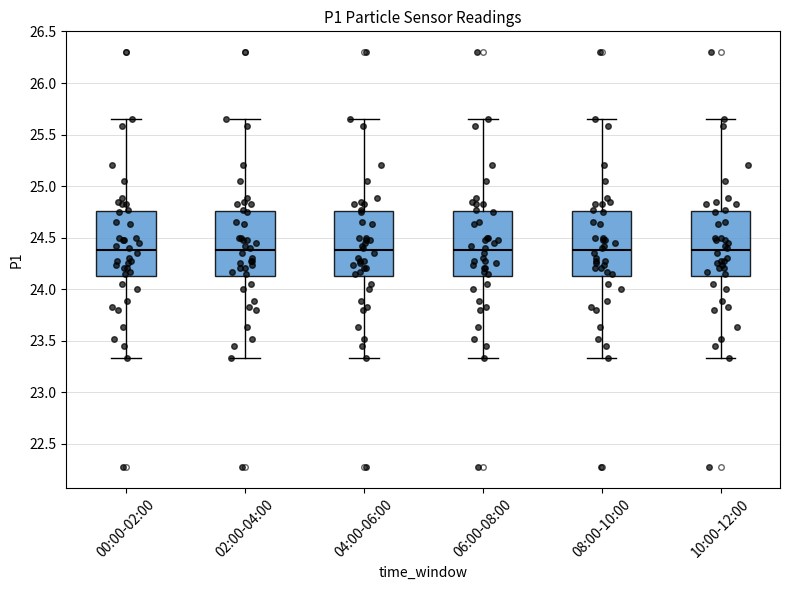

Reading left to right, read every box against the y-axis: the position of its median line, the range the box covers, and the ends of its whiskers. The values are not printed on the chart, so give them approximately, as read against the axis.

00:00-02:00: median 24.40, box 24.15 to 24.75, whiskers 23.35 to 25.65
02:00-04:00: median 24.40, box 24.15 to 24.75, whiskers 23.35 to 25.65
04:00-06:00: median 24.40, box 24.15 to 24.75, whiskers 23.35 to 25.65
06:00-08:00: median 24.40, box 24.15 to 24.75, whiskers 23.35 to 25.65
08:00-10:00: median 24.40, box 24.15 to 24.75, whiskers 23.35 to 25.65
10:00-12:00: median 24.40, box 24.15 to 24.75, whiskers 23.35 to 25.65